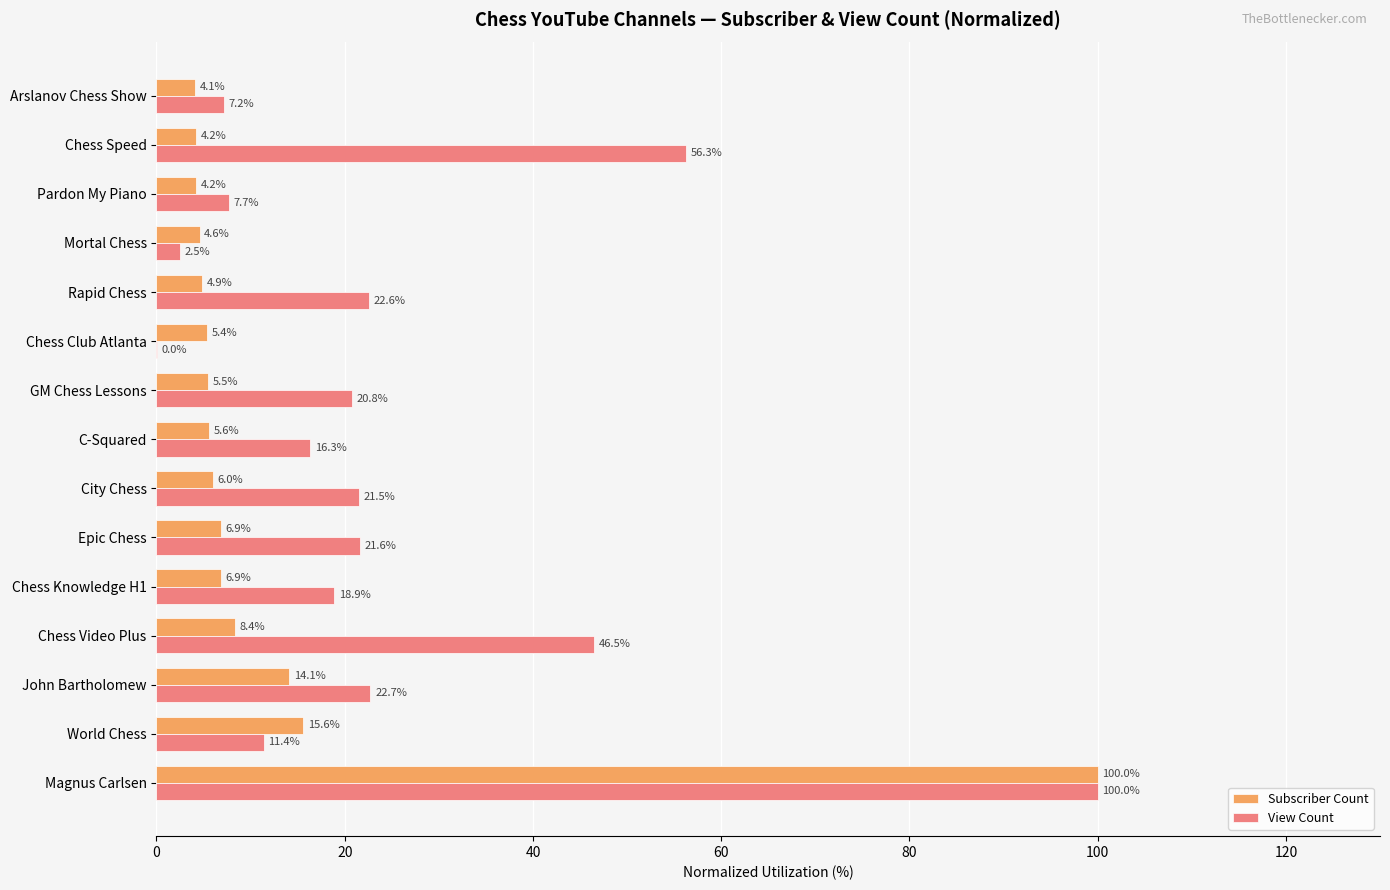

Count the number of categories in the chart.

15